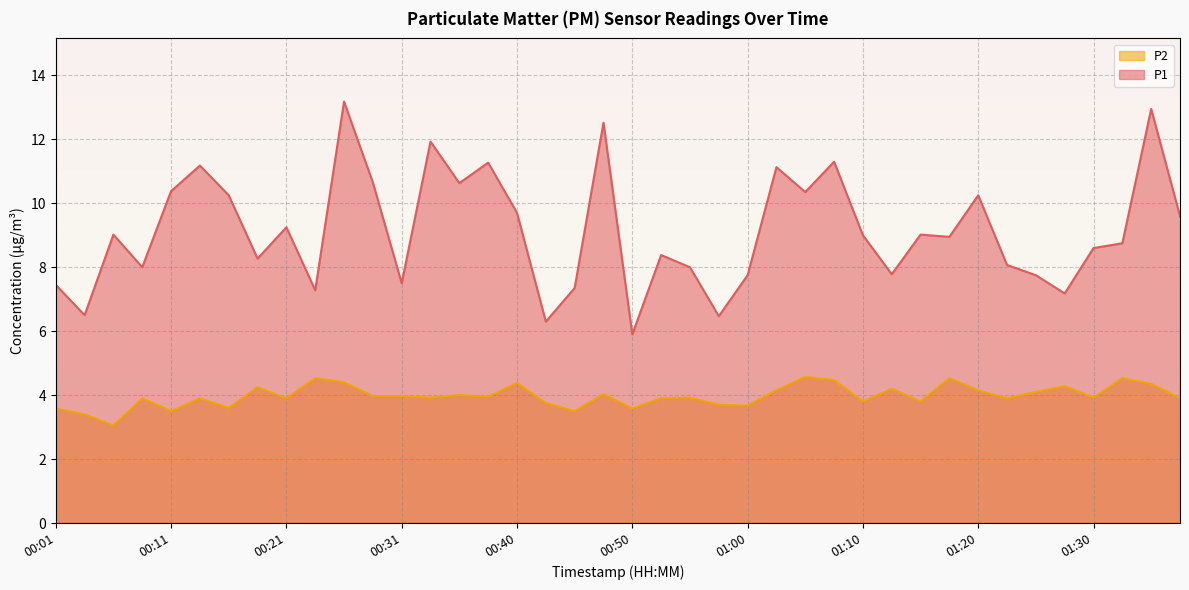

Is it true that P1 equals 12.5 at 00:48?

True